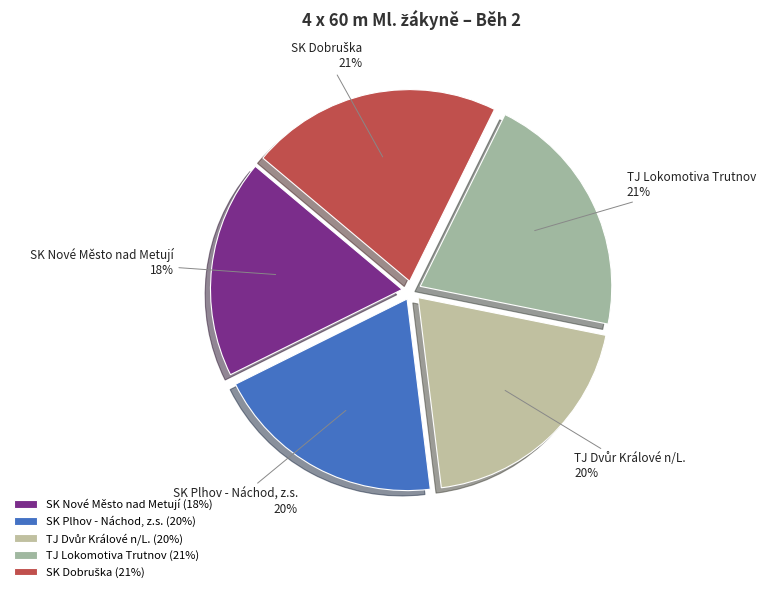

True or false: SK Nové Město nad Metují accounts for 18% of the total.

True